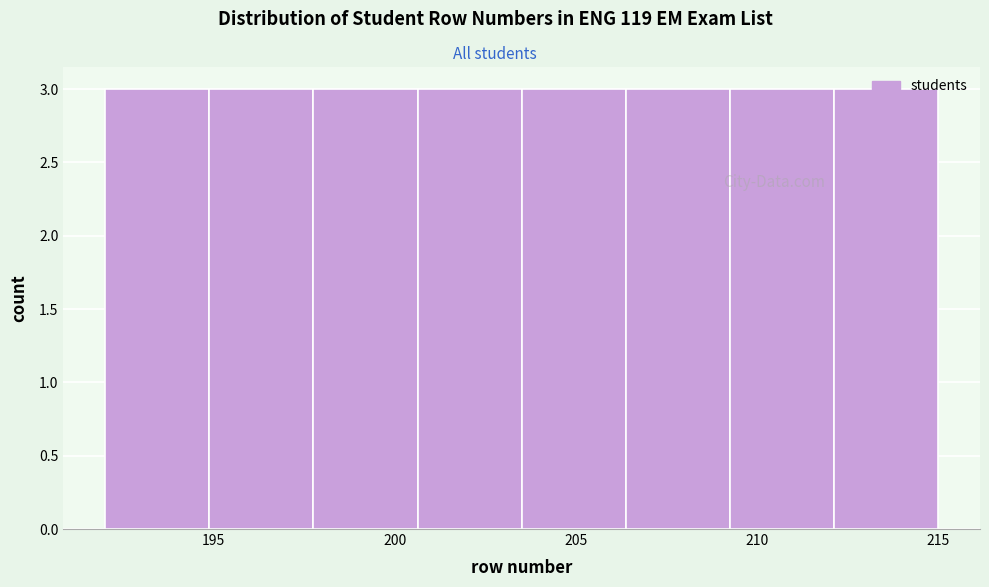

Reading left to right, transcribe this chart: for each bar, give the range it covers on the x-axis and its height. Neither the bar edges nor the heights are printed on the chart, so give them approximately, as read against the axes.

192.0 to 195.0: 3
195.0 to 198.0: 3
198.0 to 200.5: 3
200.5 to 203.5: 3
203.5 to 206.5: 3
206.5 to 209.5: 3
209.5 to 212.0: 3
212.0 to 215.0: 3